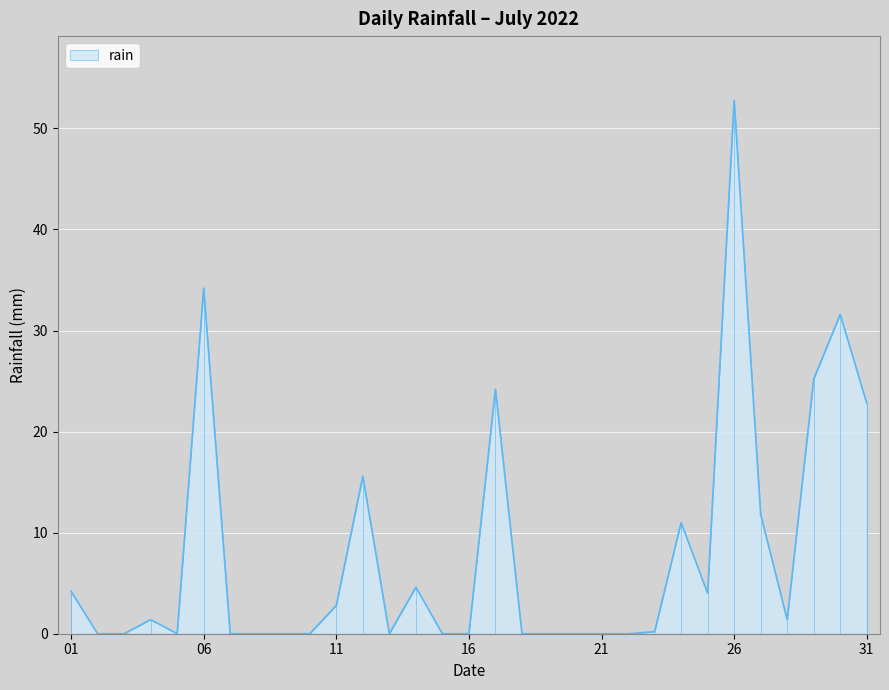

How many positive values are there?

16